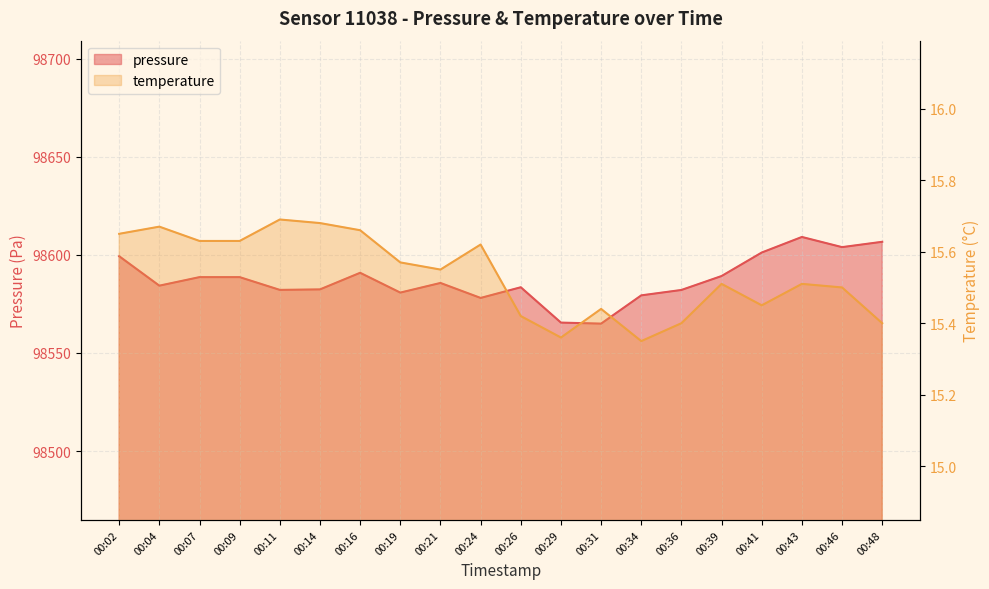

In pressure, how many points are lower than both neighbors (excluding endpoints)?

6